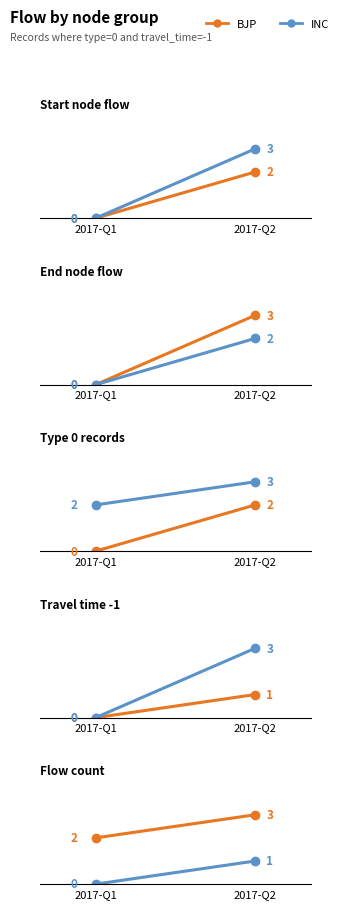

Is the value of INC at 2017-Q2 greater than the value of BJP at 2017-Q1?

No